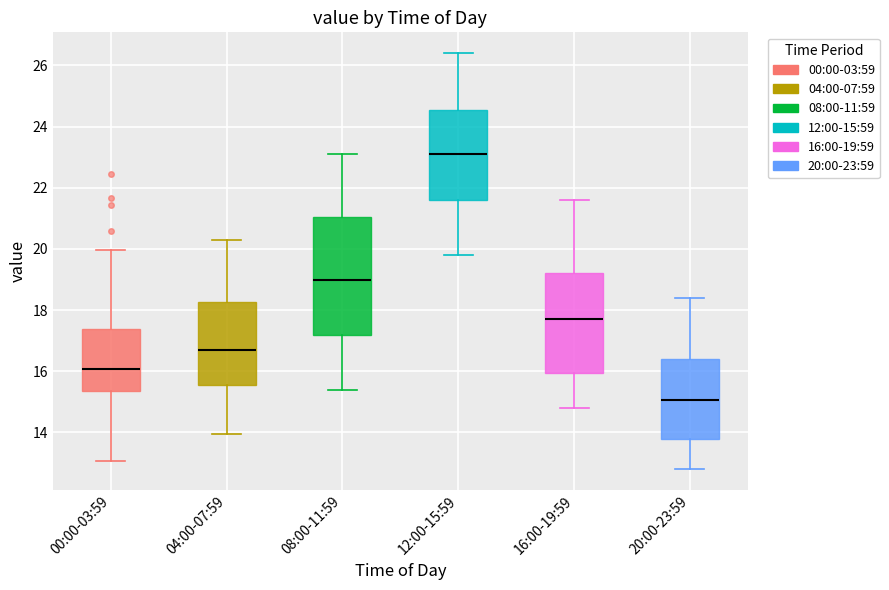

Where does the upper whisker of the box for 16:00-19:59 end on the y-axis? The values are not printed on the chart, so give them approximately, as read against the axis.

21.6